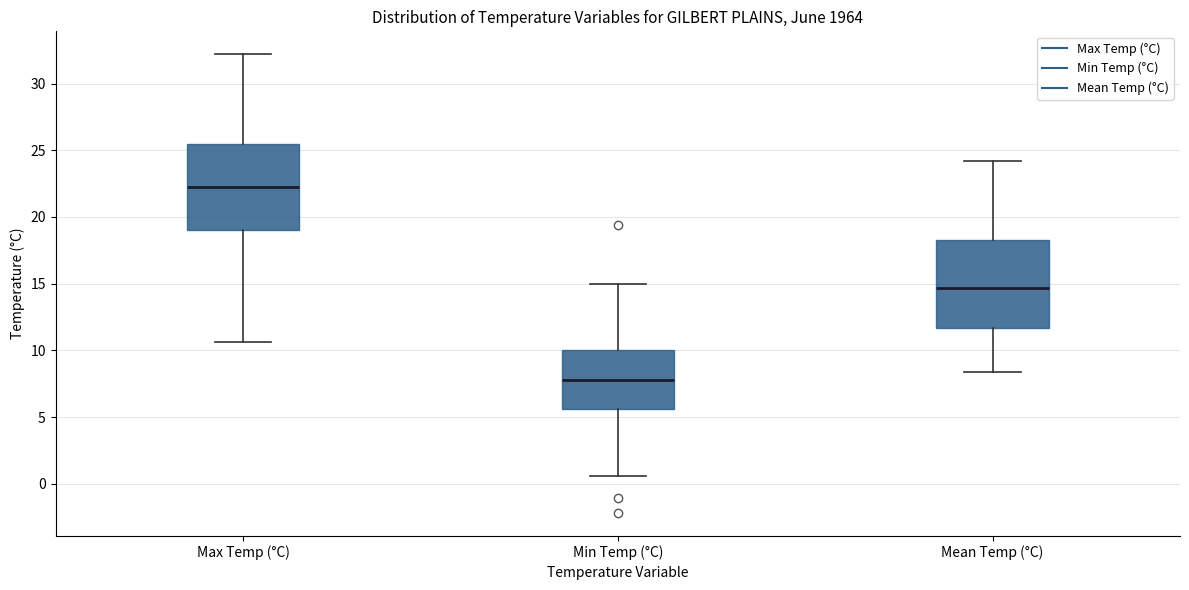

Reading left to right, read every box against the y-axis: the position of its median line, the range the box covers, and the ends of its whiskers. The values are not printed on the chart, so give them approximately, as read against the axis.

Max Temp (°C): median 22.5, box 19.0 to 25.5, whiskers 10.5 to 32.0
Min Temp (°C): median 8.0, box 5.5 to 10.0, whiskers 0.5 to 15.0
Mean Temp (°C): median 14.5, box 11.5 to 18.5, whiskers 8.5 to 24.0